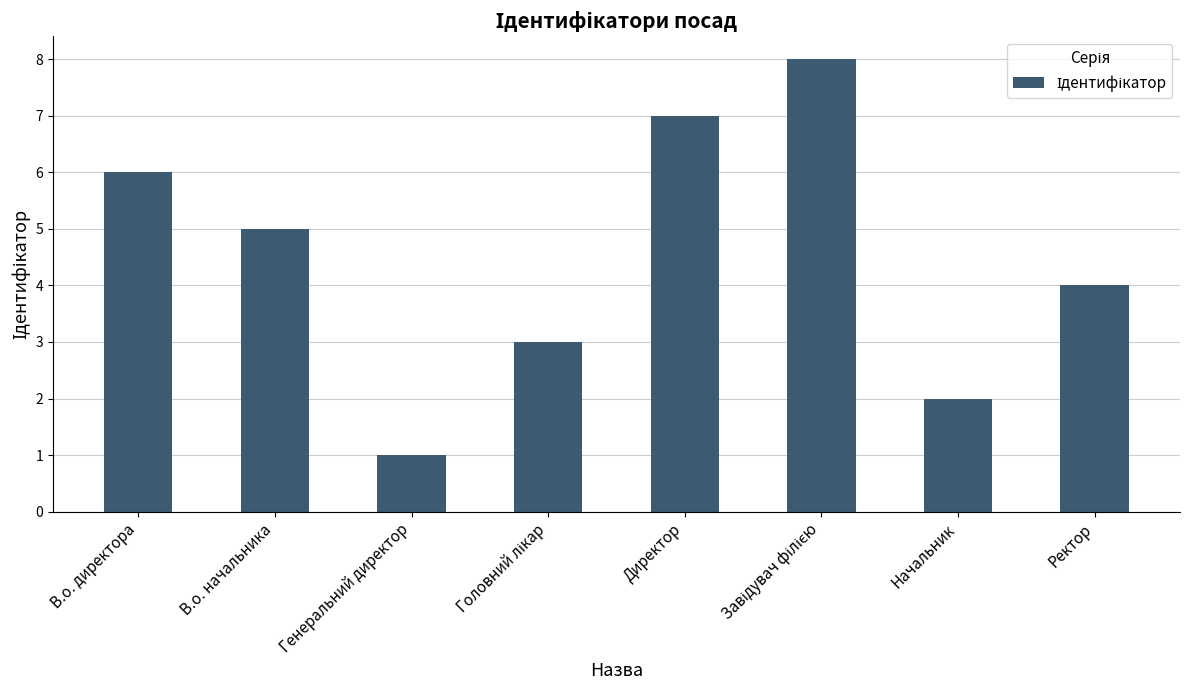

What is the difference between the values at Генеральний директор and Начальник?

1